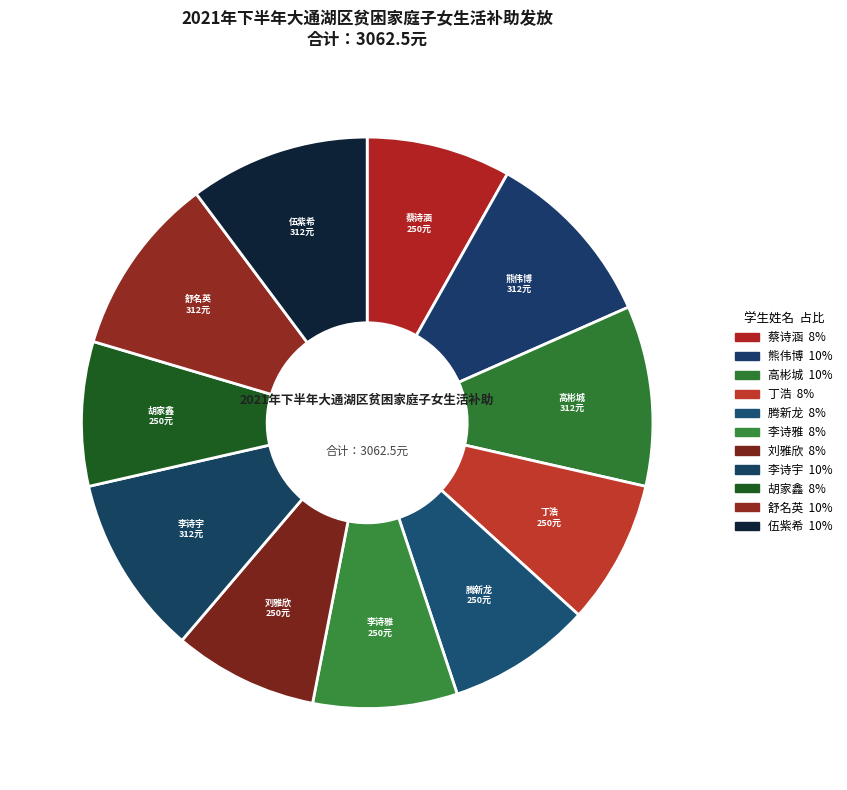

How much of the chart is everything except 胡家鑫?

91.8%